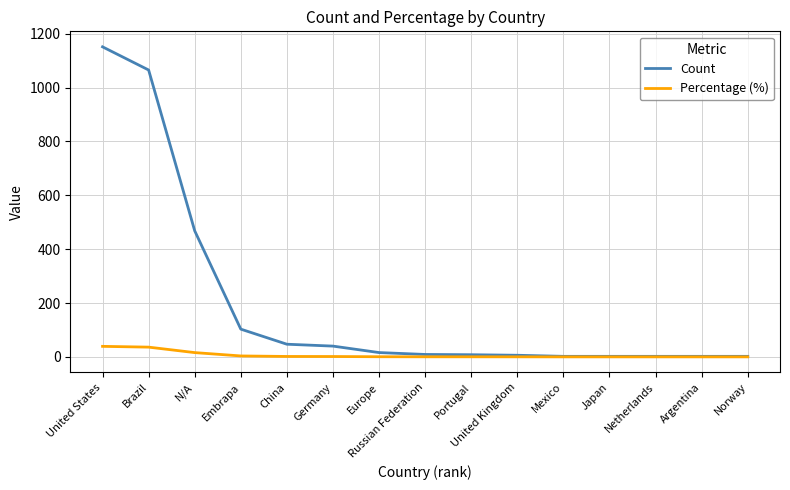

Which series has the largest total across all categories?

Count